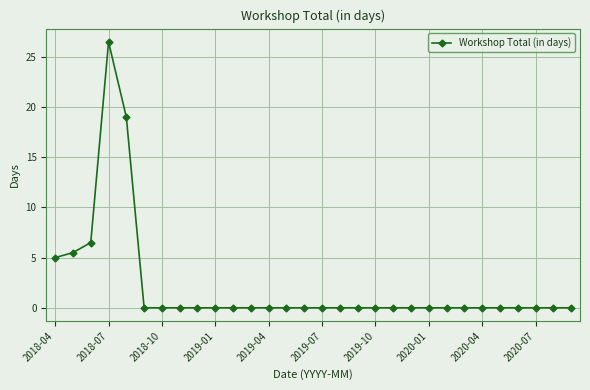

What is the maximum value shown in the chart?

26.5